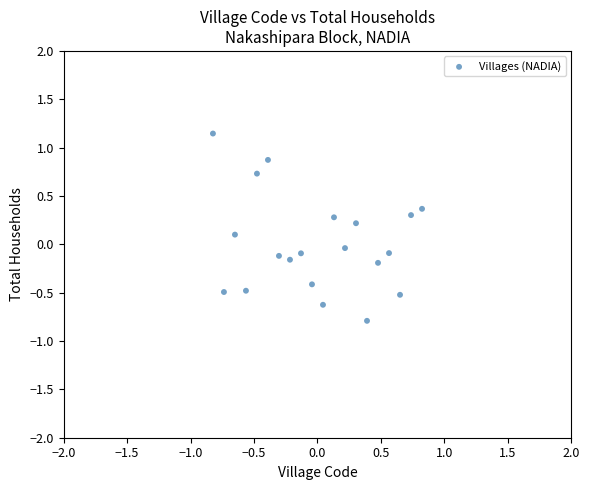

What is the range of Y values (max minus min)?

1.9